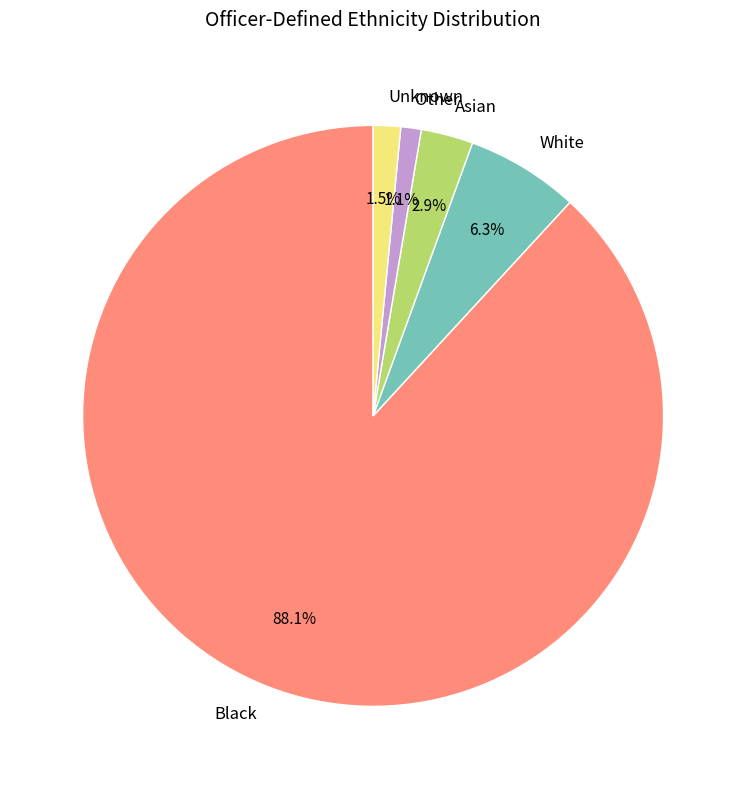

Between Unknown and Asian, which is larger?

Asian